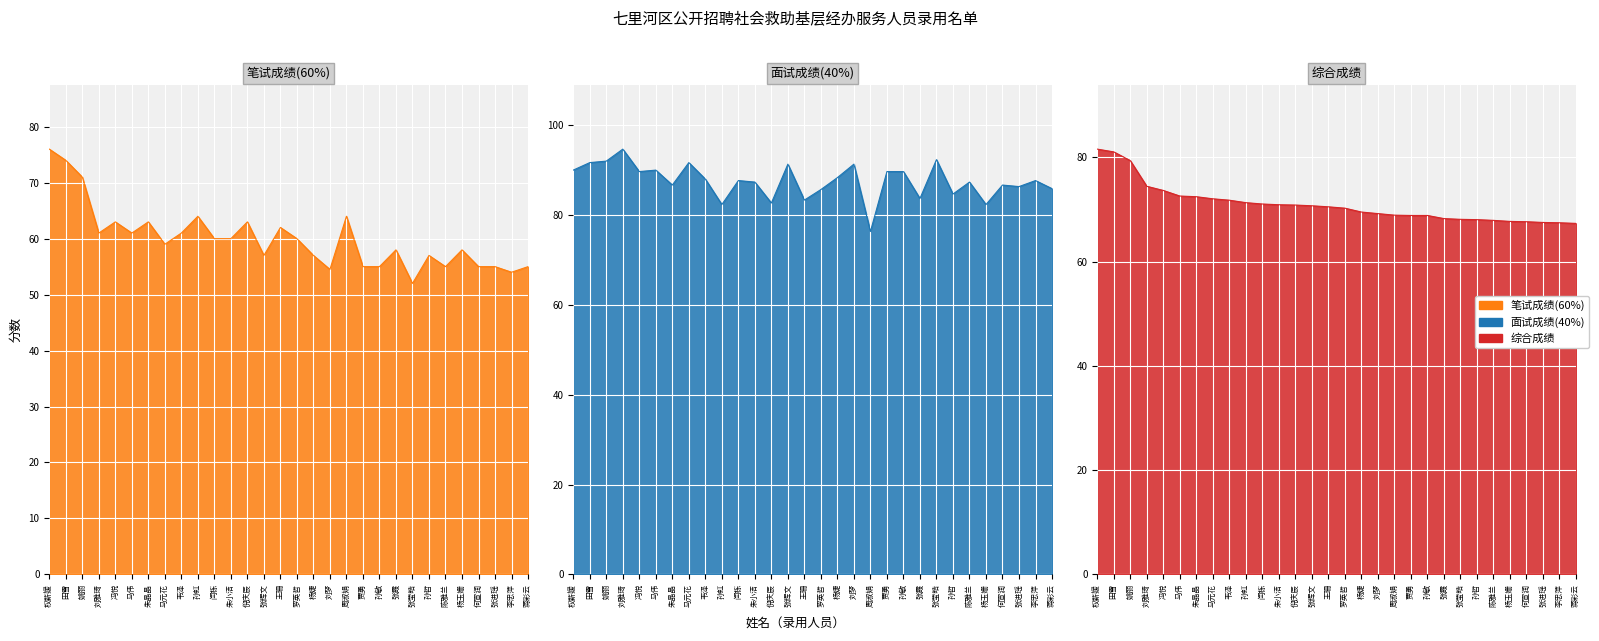

The value of 笔试成绩(60%) at 田雪 is 101.5. True or false?

False